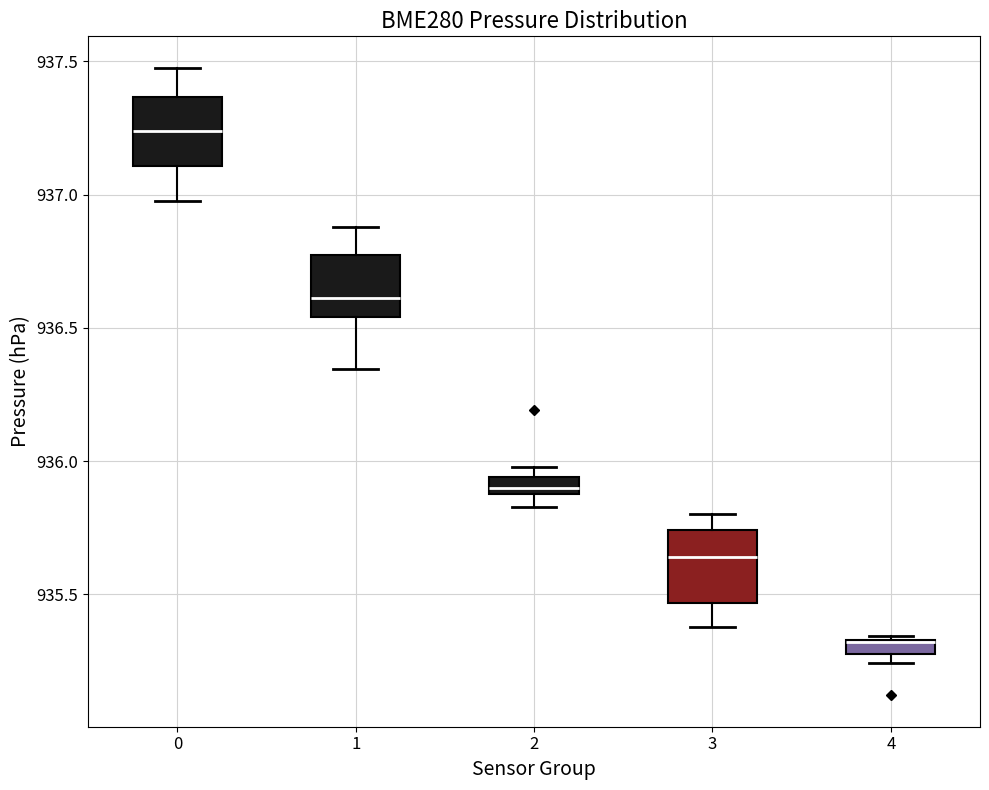

Where does the median line of the box at x = 1 sit on the y-axis? The values are not printed on the chart, so give them approximately, as read against the axis.

936.60